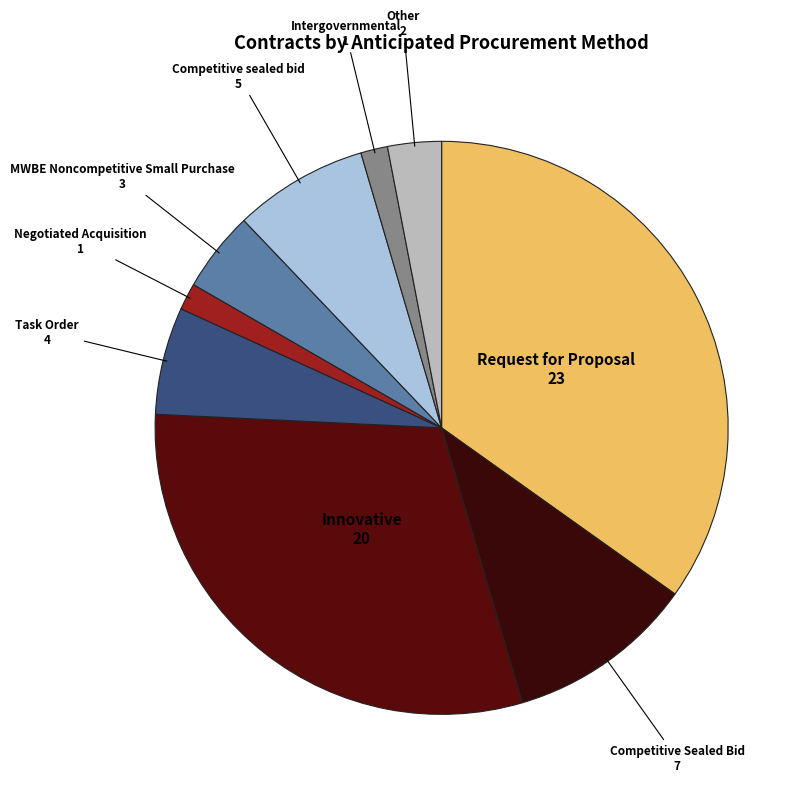

What is the largest slice in the pie chart?

Request for Proposal